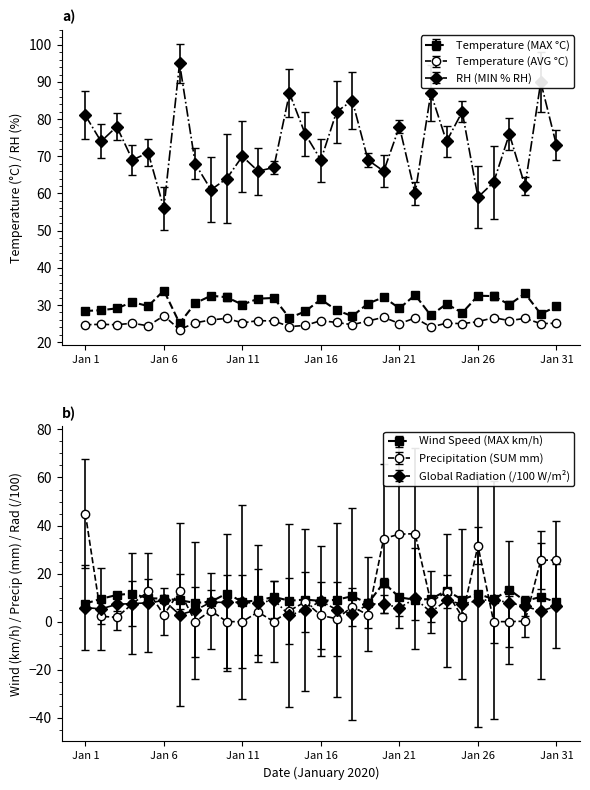

Does the chart display data point markers on the line(s)?

Yes